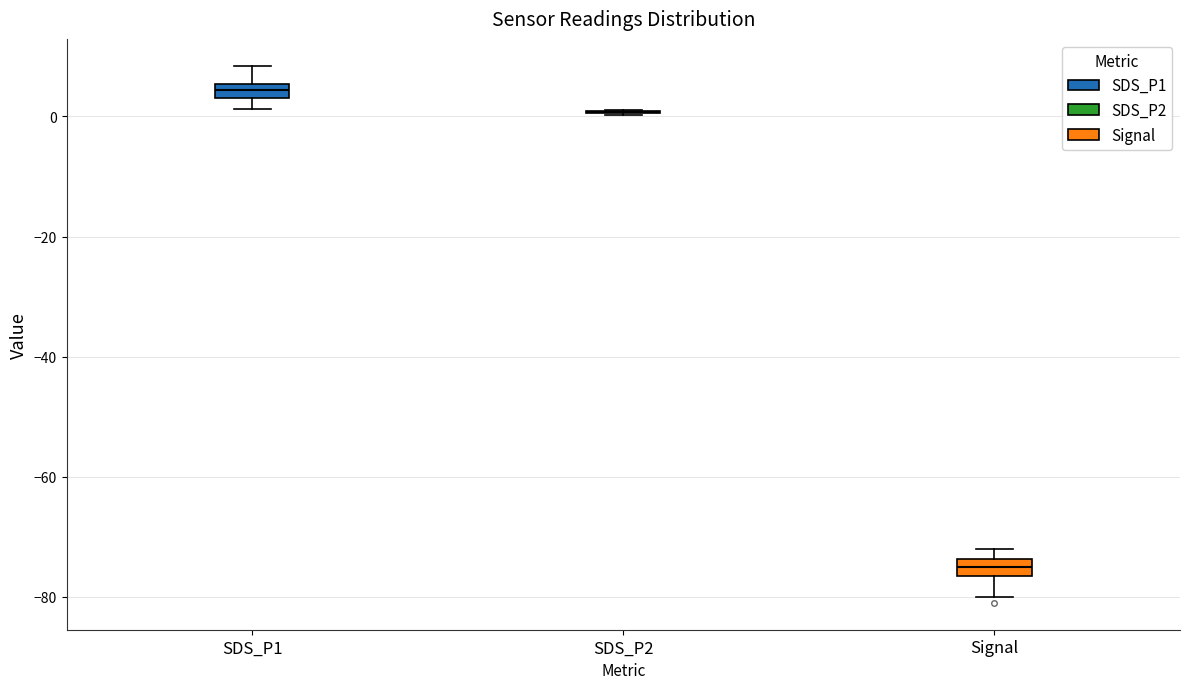

Where is the lower edge of the box for Signal on the y-axis? The values are not printed on the chart, so give them approximately, as read against the axis.

-76